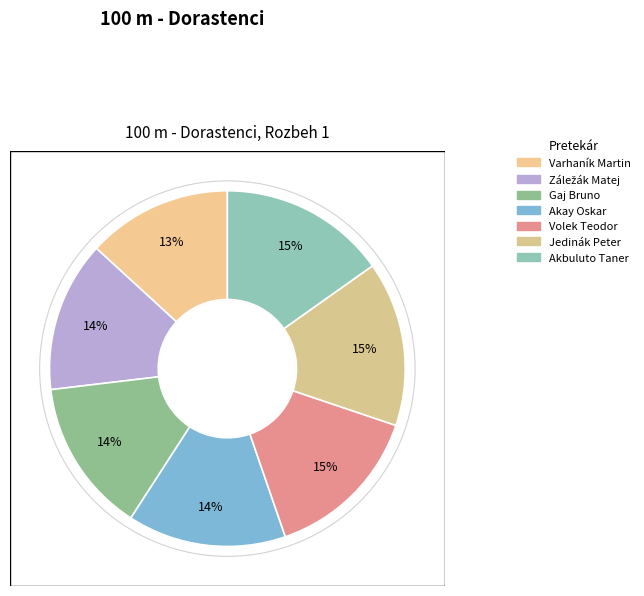

Between Záležák Matej and Gaj Bruno, which is larger?

Gaj Bruno